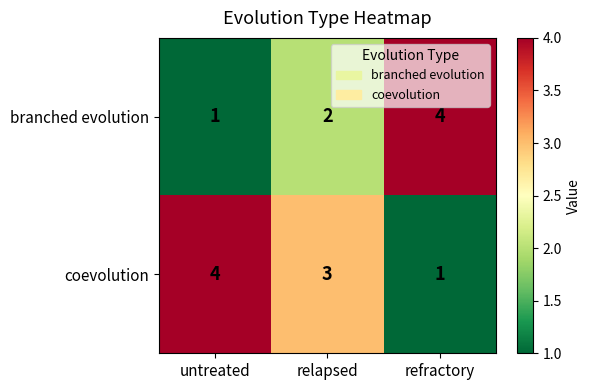

What is the sum of the coevolution values at relapsed and refractory?

4